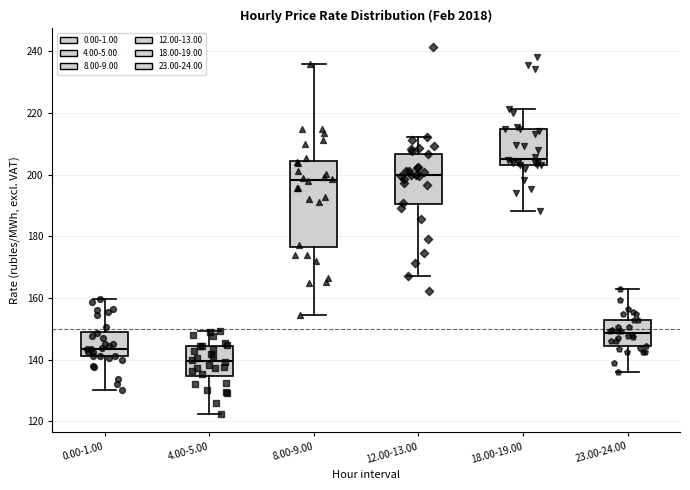

Reading left to right, transcribe this box plot: for each box, give where its median line is, the range the box spans, and where its two whiskers end, as read against the y-axis. The values are not printed on the chart, so give them approximately, as read against the axis.

0.00-1.00: median 144, box 140 to 150, whiskers 130 to 160
4.00-5.00: median 140, box 134 to 144, whiskers 122 to 150
8.00-9.00: median 198, box 176 to 204, whiskers 154 to 236
12.00-13.00: median 200, box 190 to 206, whiskers 168 to 212
18.00-19.00: median 206, box 204 to 214, whiskers 188 to 222
23.00-24.00: median 148, box 144 to 152, whiskers 136 to 162